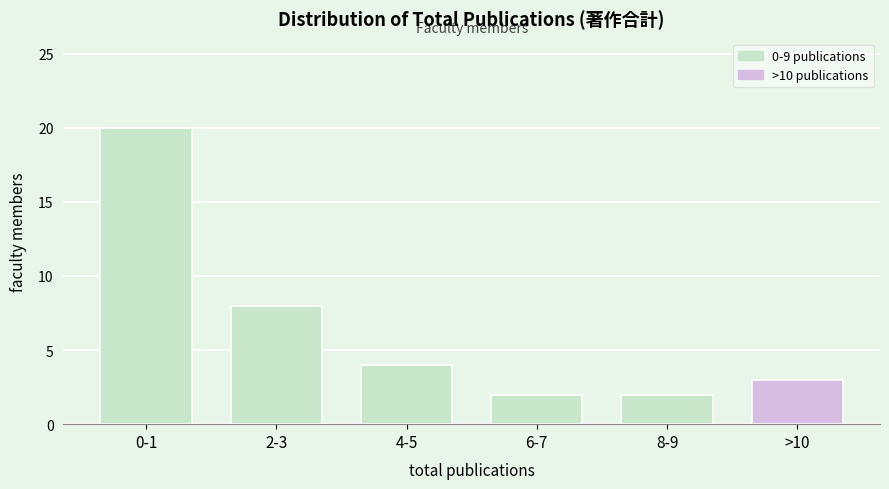

Reading right to left, list all the values displayed in this chart.

3	2	2	4	8	20